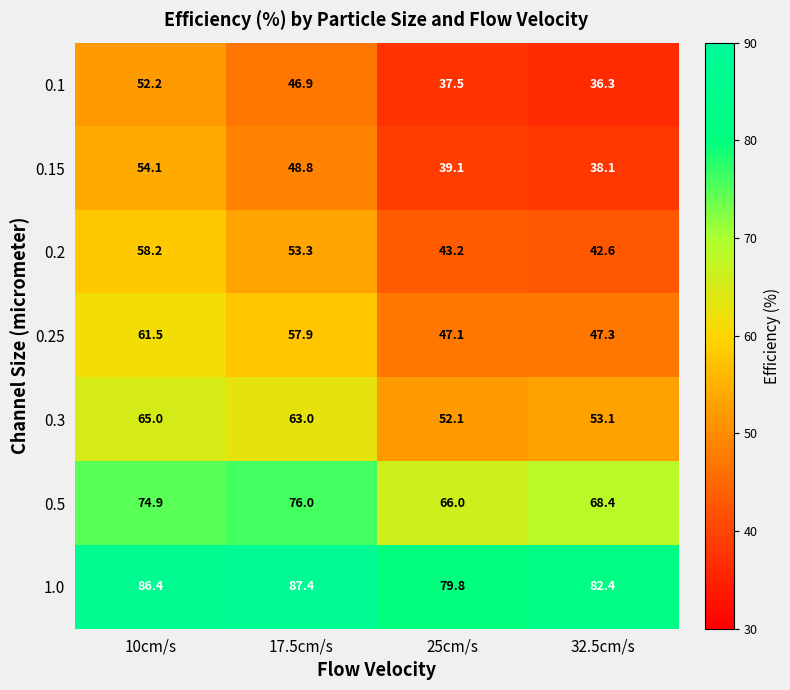

Where is 0.25 nearest to the value 54?

17.5cm/s